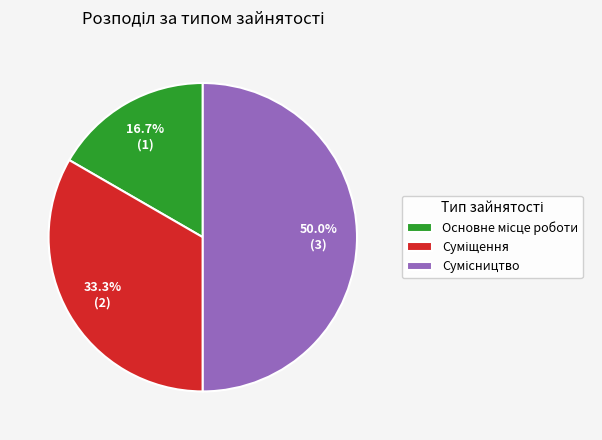

The Суміщення slice represents 33% of the pie. True or false?

True